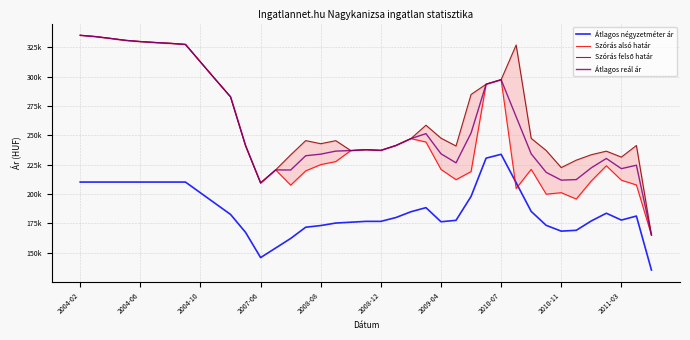

True or false: Szórás alsó határ has more than 0 points higher than both neighbors.

True